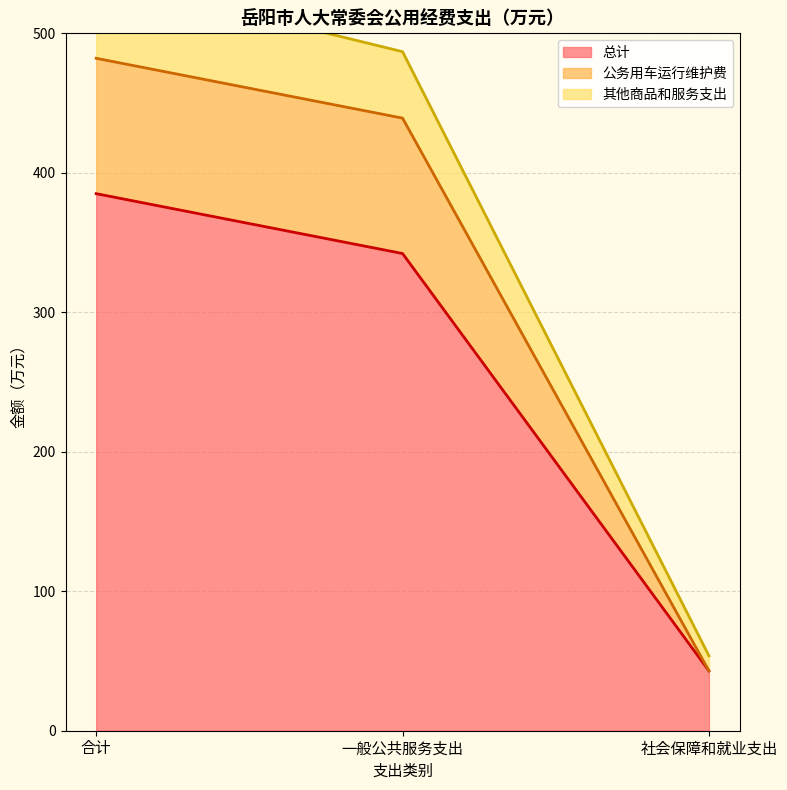

What is the highest value of the 总计 series?

385.1